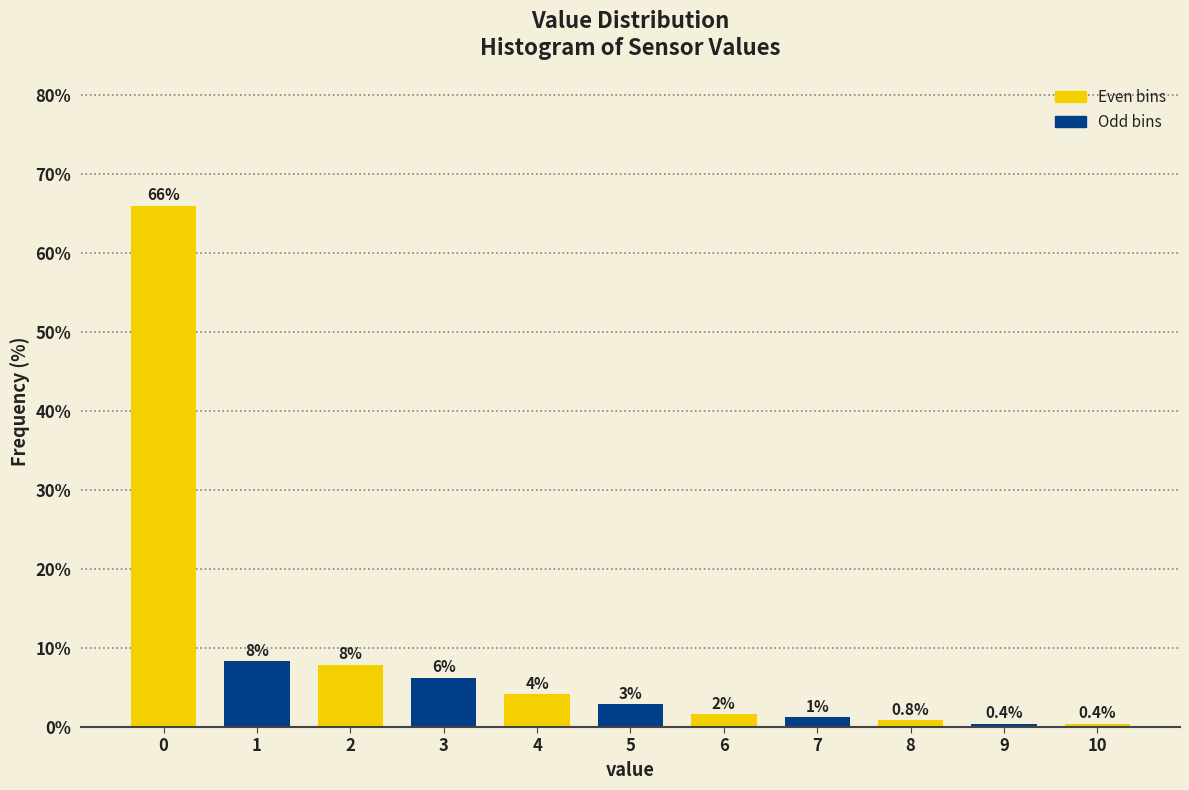

How many bars are there in total?

11